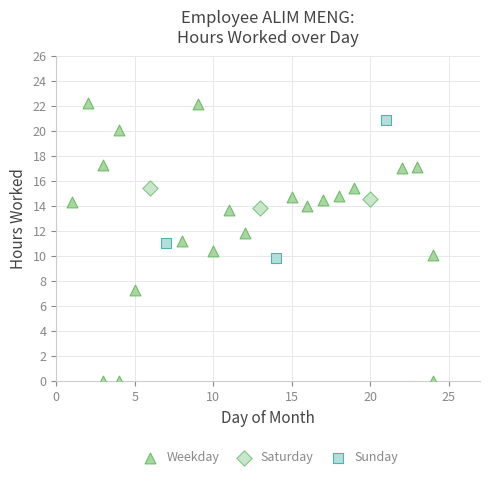

What are all the series names shown in the legend?

Weekday, Saturday, Sunday